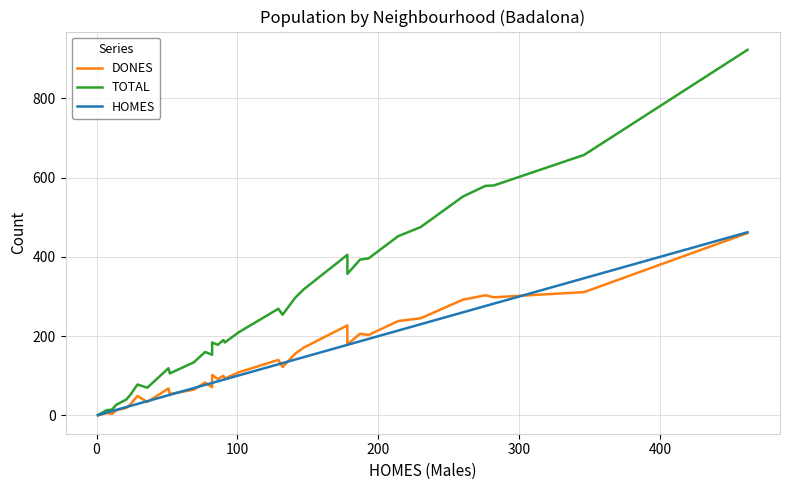

What are all the series names shown in the legend?

DONES, TOTAL, HOMES